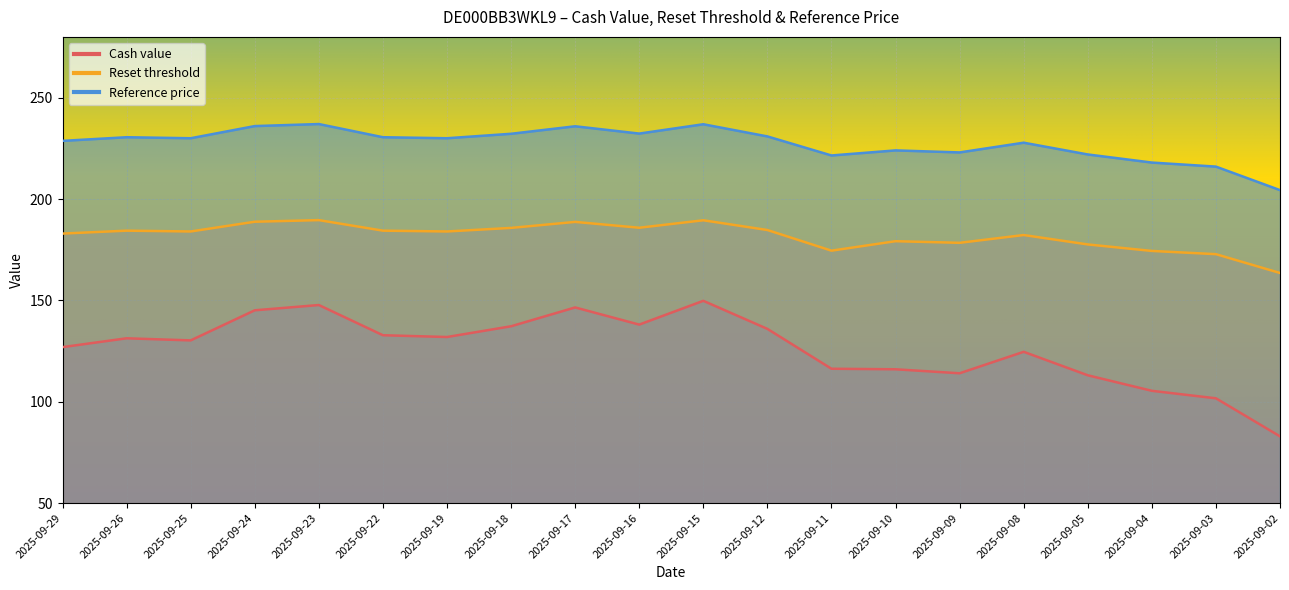

Rank the series by their maximum value, from lowest to highest.

Cash value, Reset threshold, Reference price